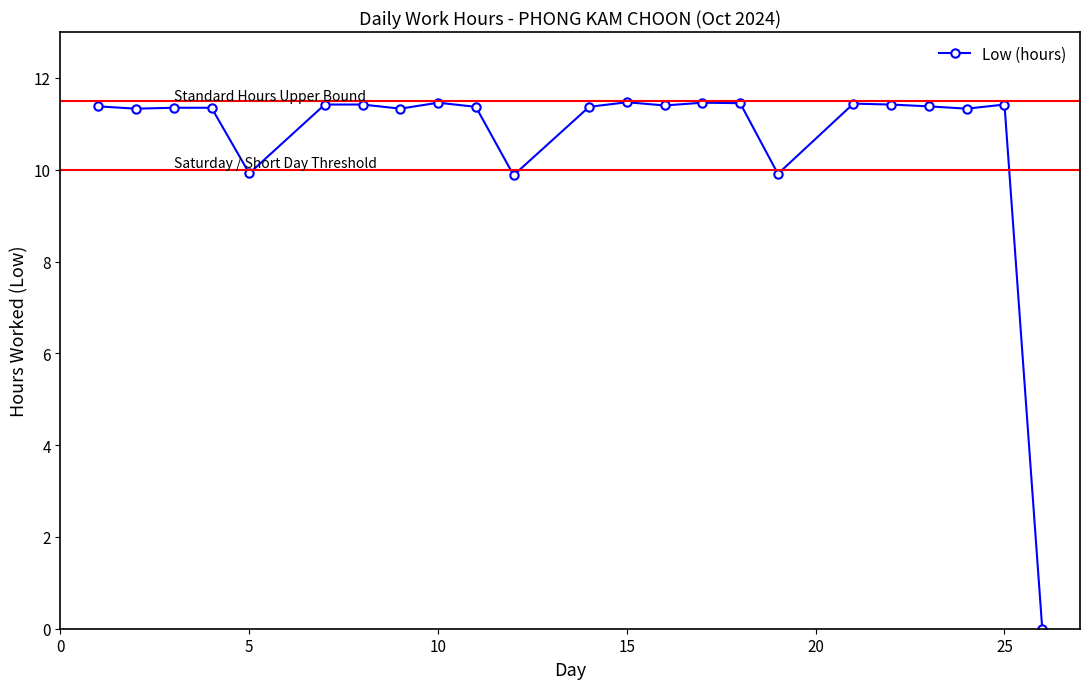

True or false: there are more than 0 points higher than both neighbors.

True